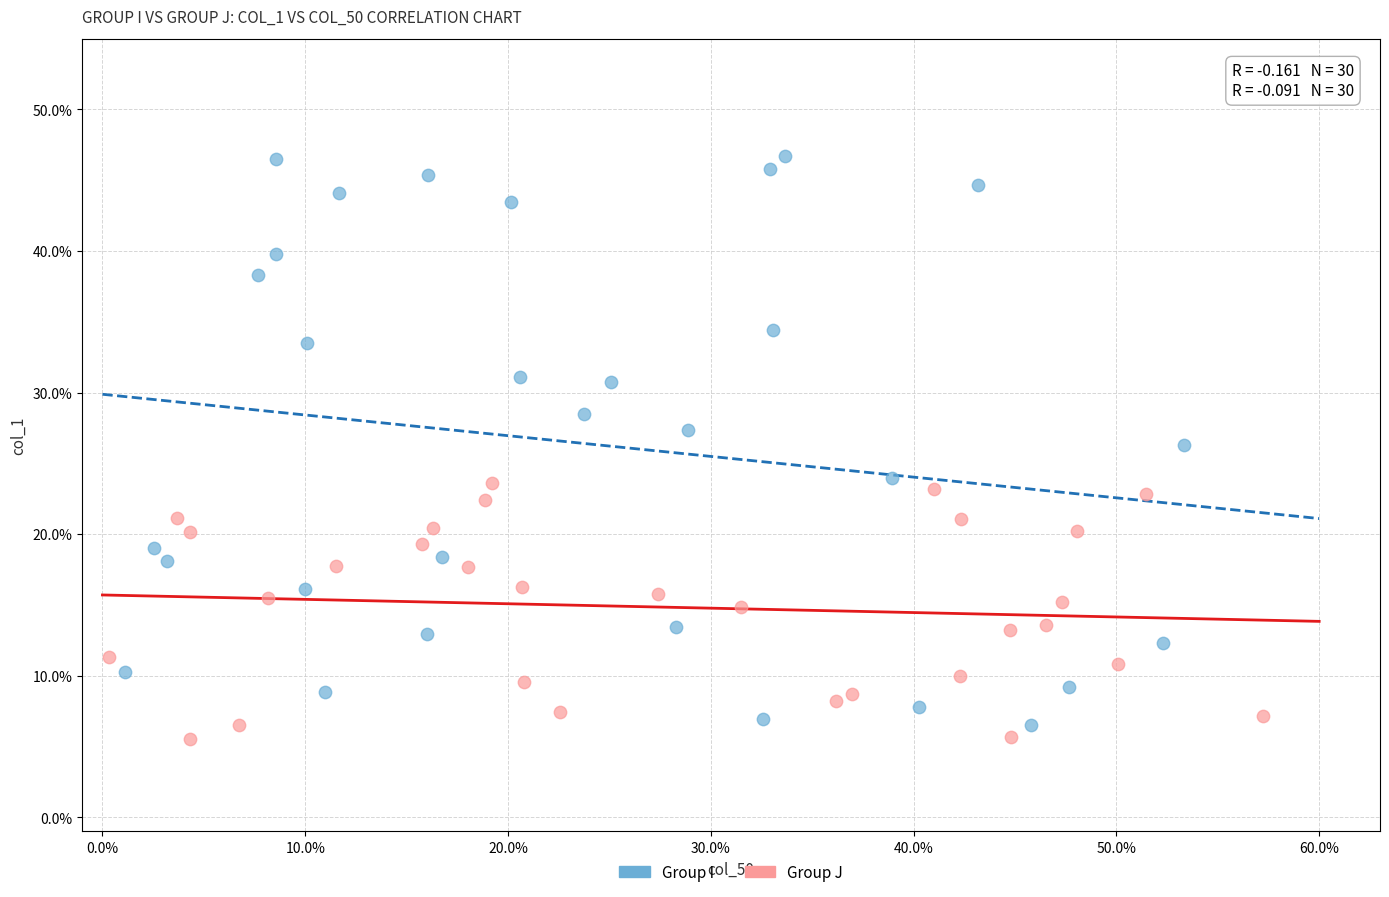

What are all the series names shown in the legend?

Group I, Group J